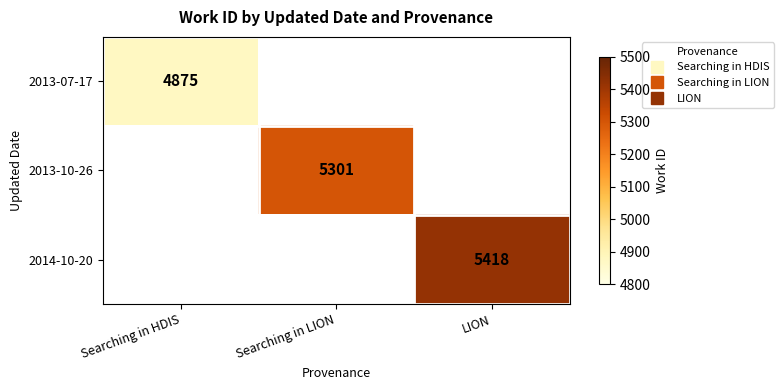

List the series in order of their peak value, highest first.

2013-07-17, 2013-10-26, 2014-10-20